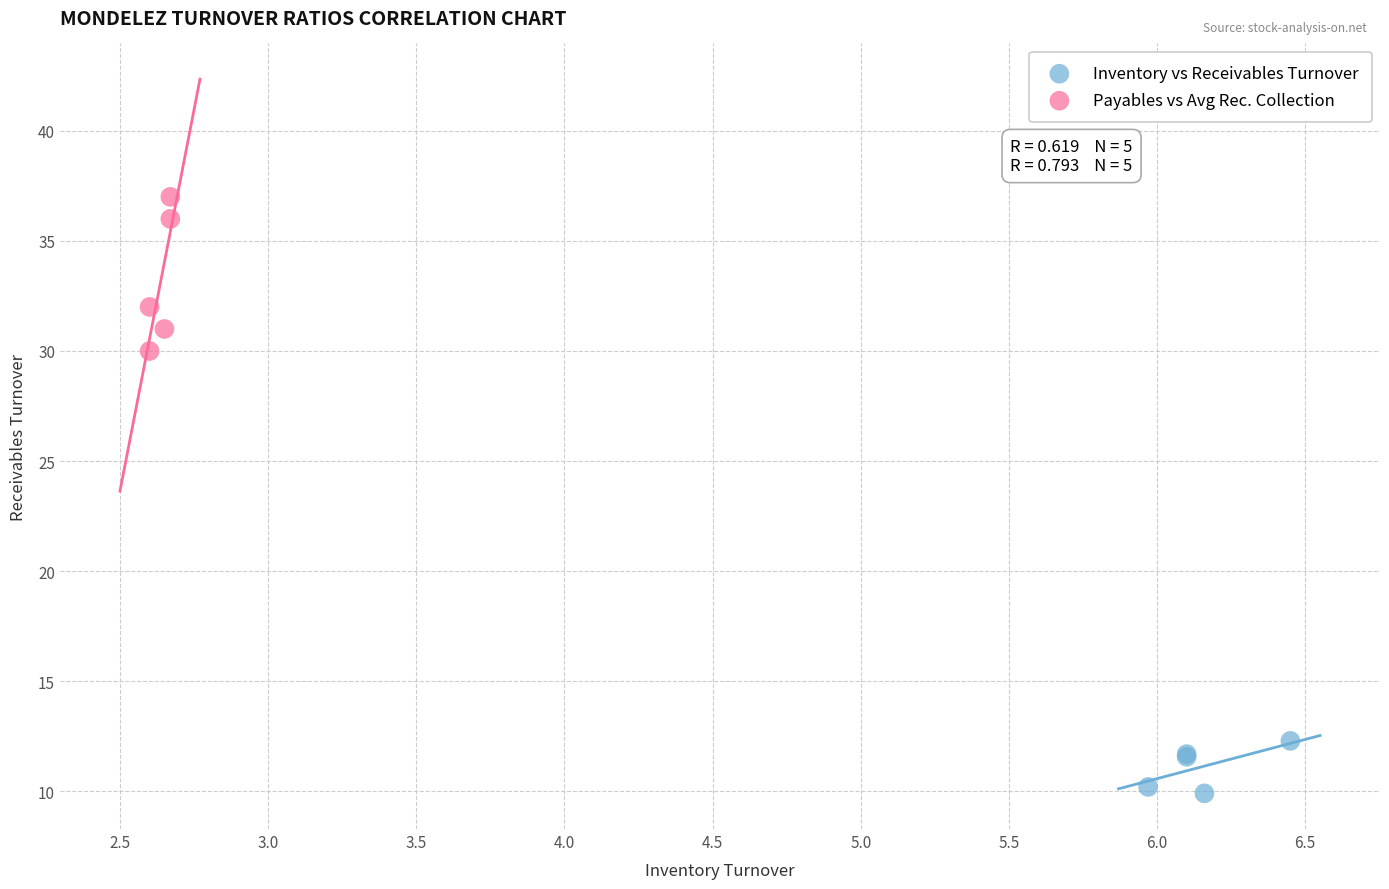

Which series contains the highest Y value?

Payables vs Avg Rec. Collection